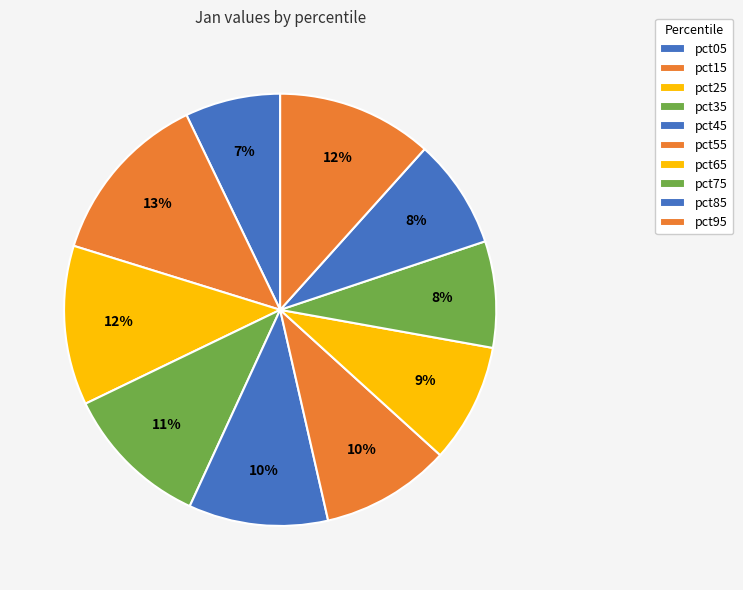

Which category has the smallest portion of the pie?

pct05